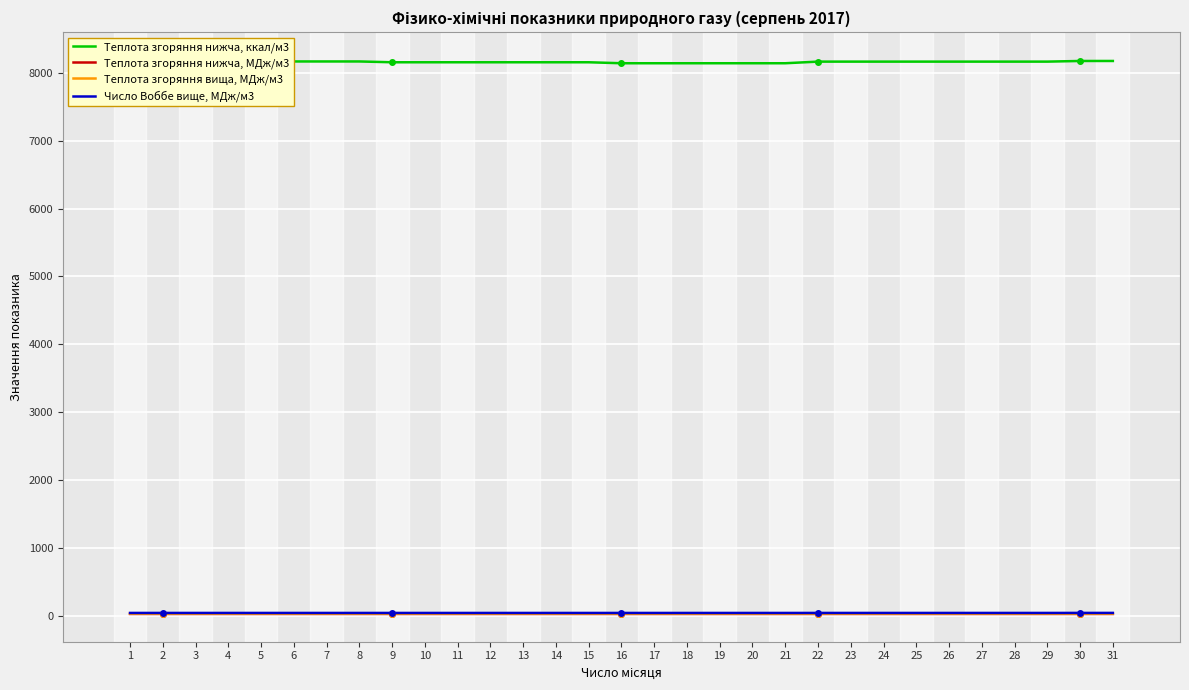

What are all the series names shown in the legend?

Теплота згоряння нижча, ккал/м3, Теплота згоряння нижча, МДж/м3, Теплота згоряння вища, МДж/м3, Число Воббе вище, МДж/м3